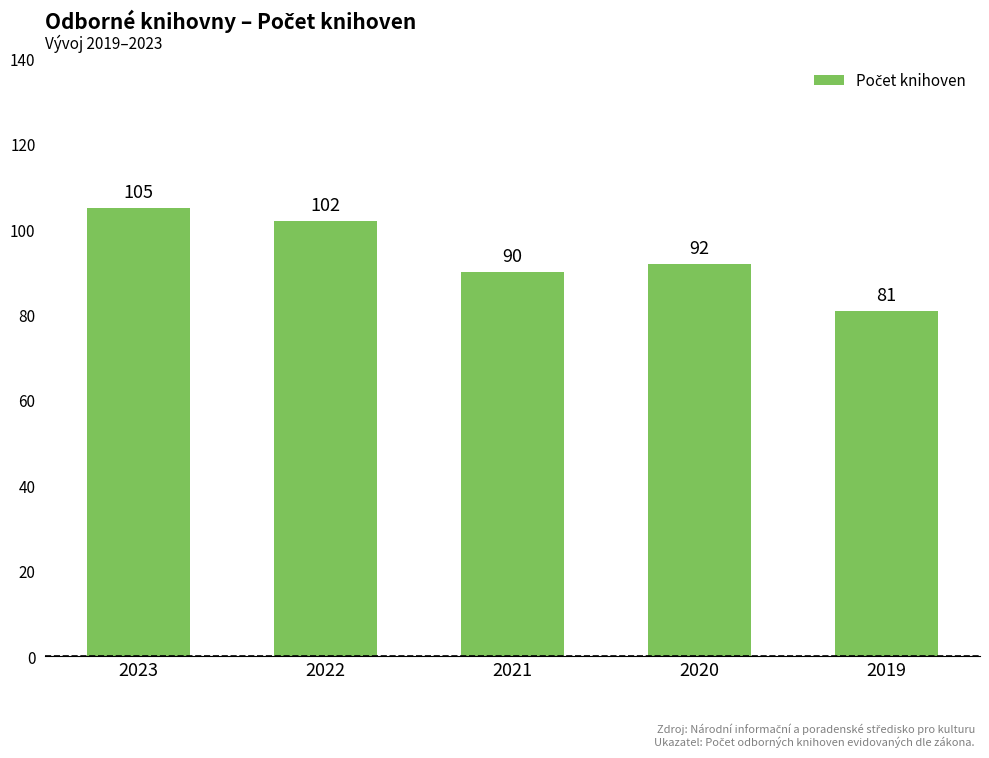

What value does the data have at 2020, to the nearest 5?

90